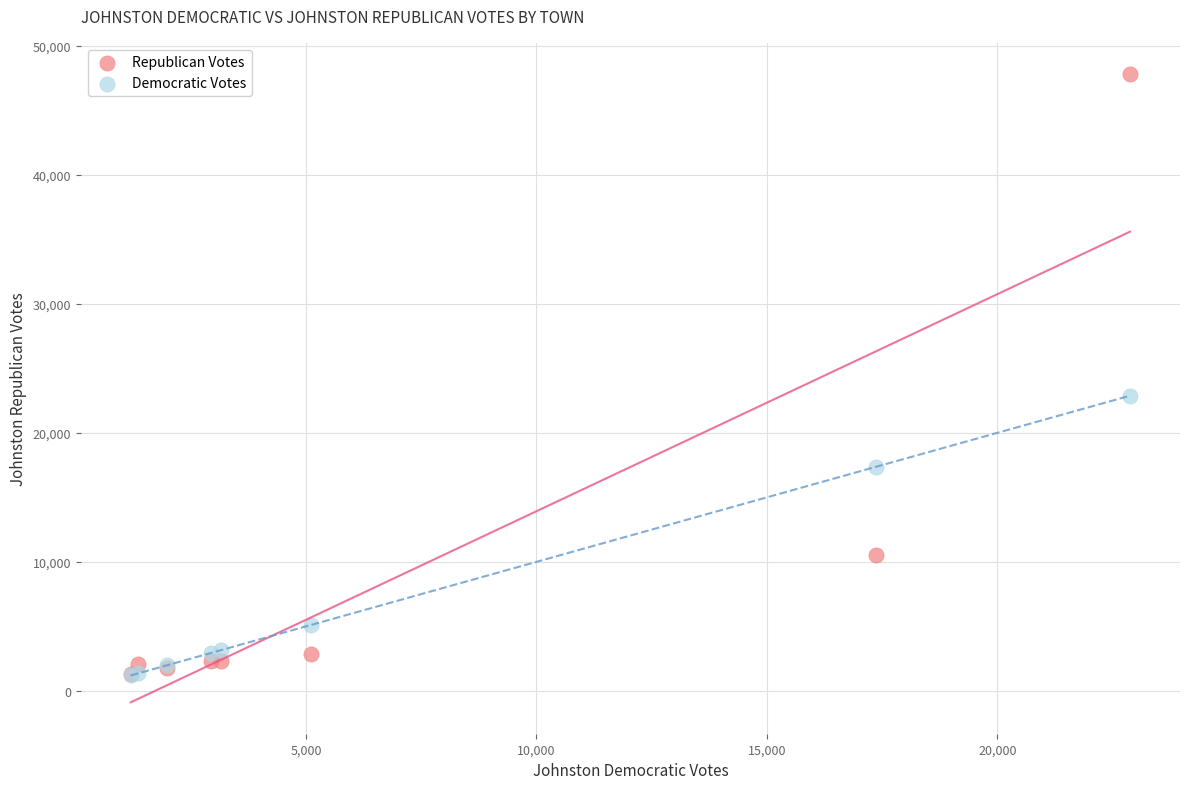

In the Republican Votes series, what Y value is closest to 24541?

10566